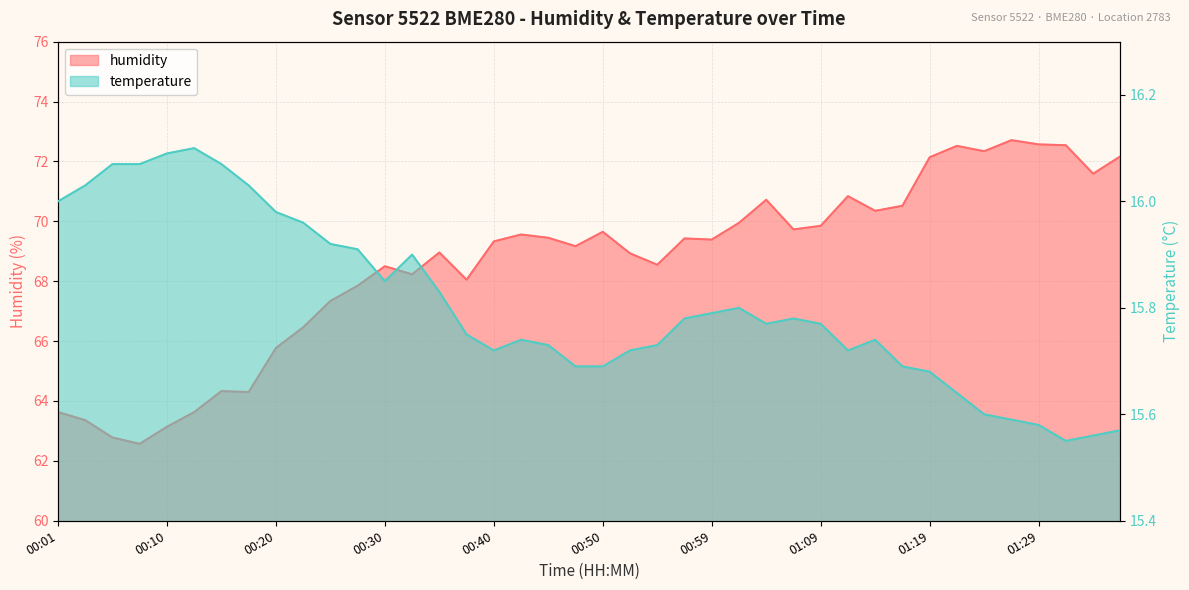

Reading right to left, what are all the values shown in this chart?

humidity: 01:36=72.2	01:33=71.6	01:31=72.5	01:29=72.6	01:26=72.7	01:24=72.3	01:21=72.5	01:19=72.1	01:16=70.5	01:14=70.3	01:12=70.8	01:09=69.8	01:07=69.7	01:04=70.7	01:02=70.0	00:59=69.4	00:57=69.4	00:54=68.5	00:52=68.9	00:50=69.7	00:47=69.2	00:45=69.5	00:42=69.6	00:40=69.3	00:37=68.0	00:35=69.0	00:33=68.2	00:30=68.5	00:28=67.8	00:25=67.3	00:23=66.5	00:20=65.8	00:18=64.3	00:15=64.3	00:13=63.6	00:10=63.1	00:08=62.6	00:05=62.8	00:03=63.4	00:01=63.6
temperature: 01:36=15.6	01:33=15.6	01:31=15.6	01:29=15.6	01:26=15.6	01:24=15.6	01:21=15.6	01:19=15.7	01:16=15.7	01:14=15.7	01:12=15.7	01:09=15.8	01:07=15.8	01:04=15.8	01:02=15.8	00:59=15.8	00:57=15.8	00:54=15.7	00:52=15.7	00:50=15.7	00:47=15.7	00:45=15.7	00:42=15.7	00:40=15.7	00:37=15.8	00:35=15.8	00:33=15.9	00:30=15.8	00:28=15.9	00:25=15.9	00:23=16.0	00:20=16.0	00:18=16.0	00:15=16.1	00:13=16.1	00:10=16.1	00:08=16.1	00:05=16.1	00:03=16.0	00:01=16.0